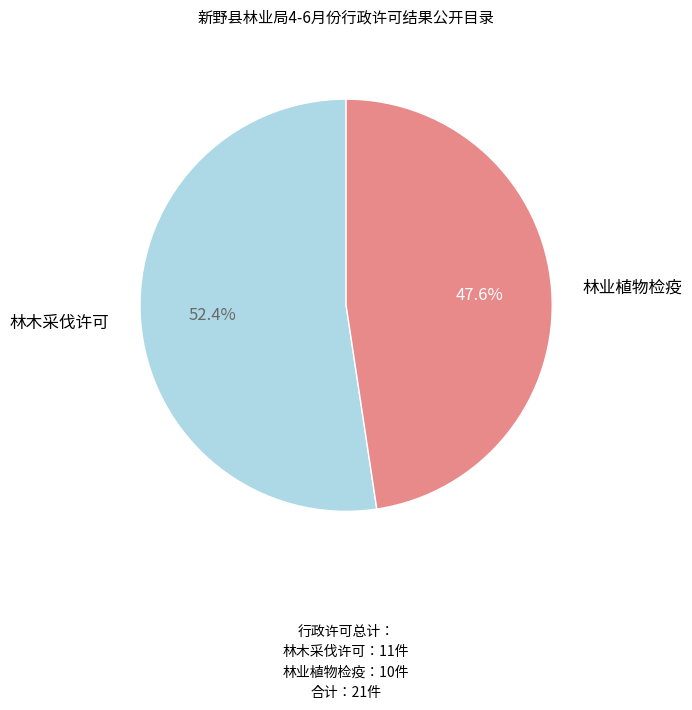

Do 林木采伐许可 and 林业植物检疫 together represent more than half of the pie?

Yes